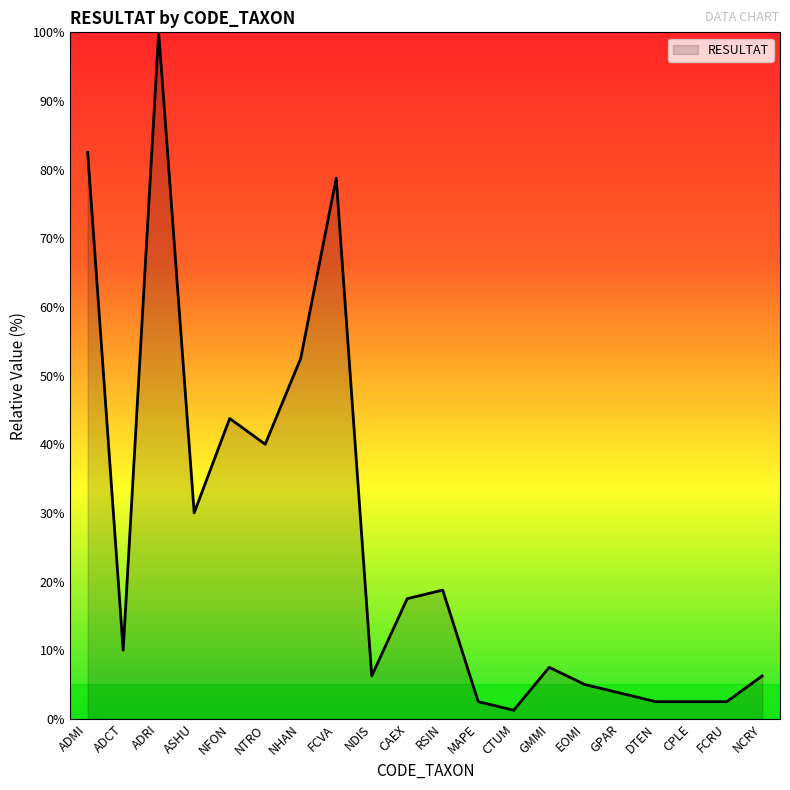

Does the chart display data point markers on the line(s)?

No